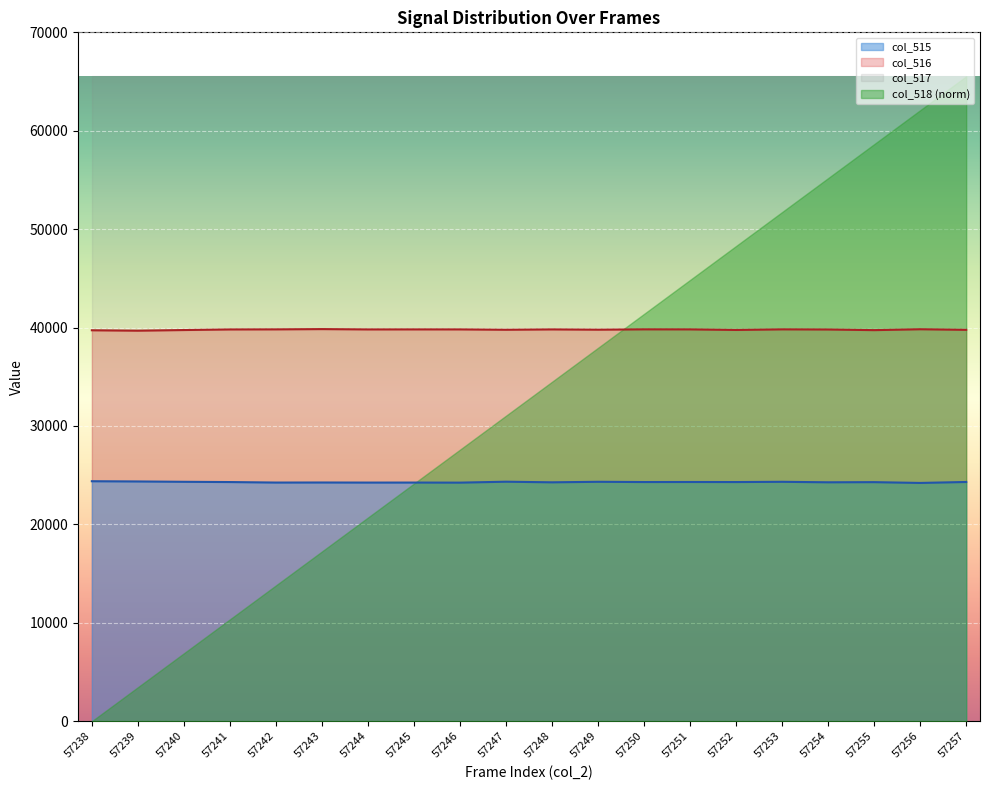

Which series has the widest spread of values?

col_518 (norm)